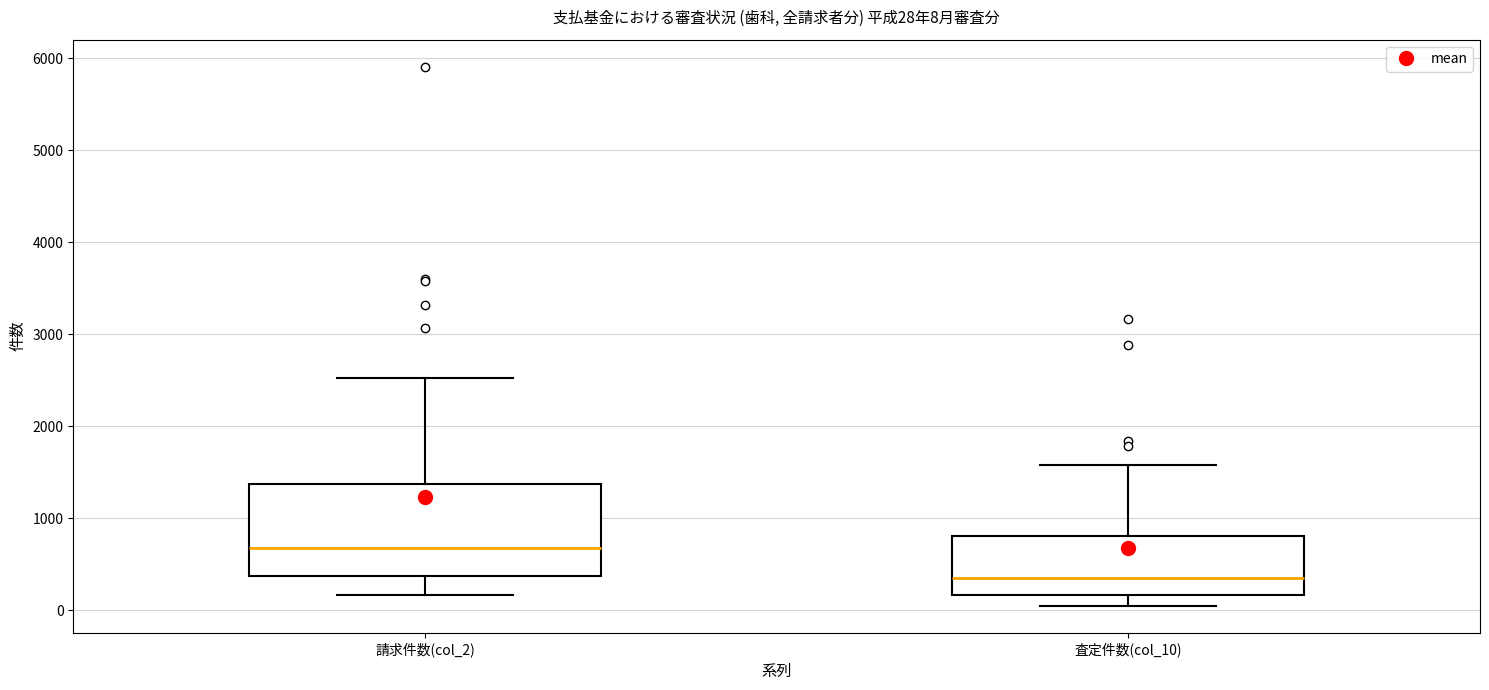

Comparing the boxes themselves (not the whiskers), which one is the tallest?

請求件数(col_2)